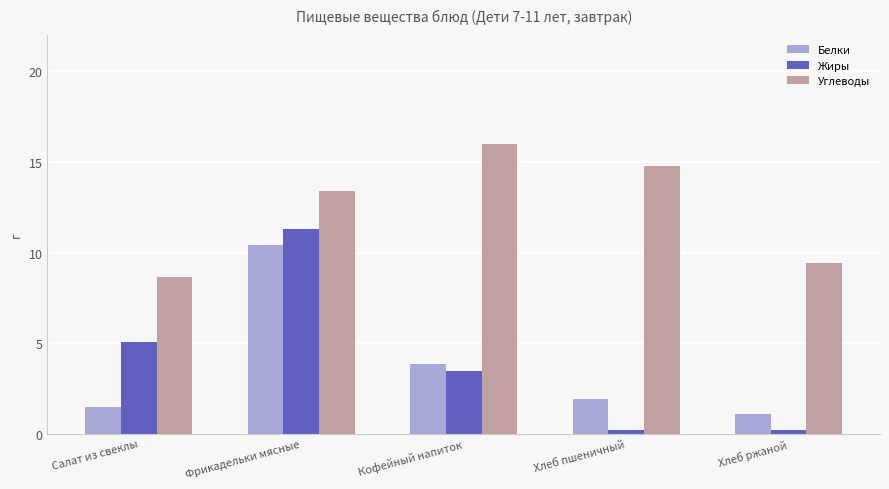

List the series in order of their peak value, highest first.

Углеводы, Жиры, Белки